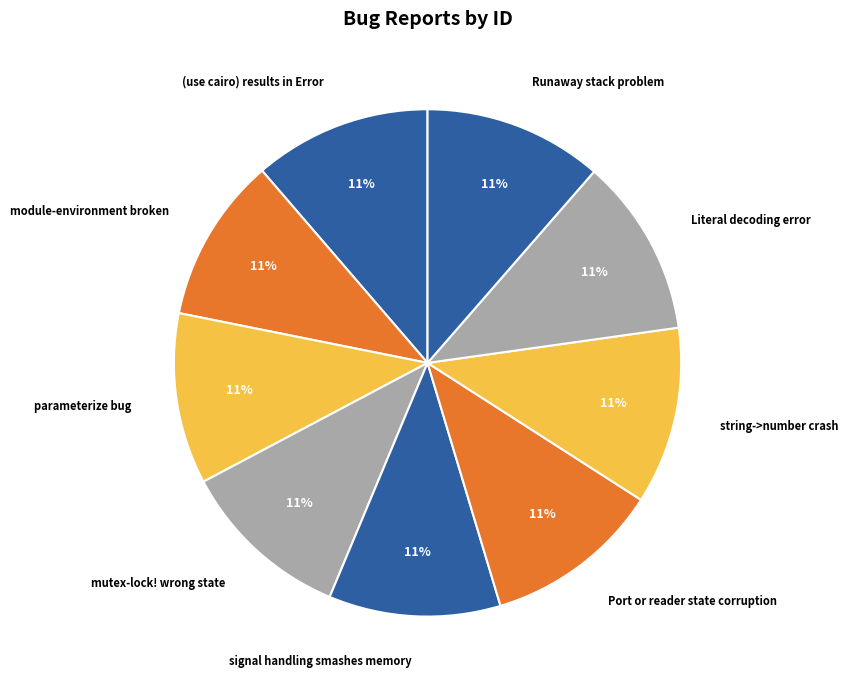

To the nearest percent, what is the average slice percentage?

11%